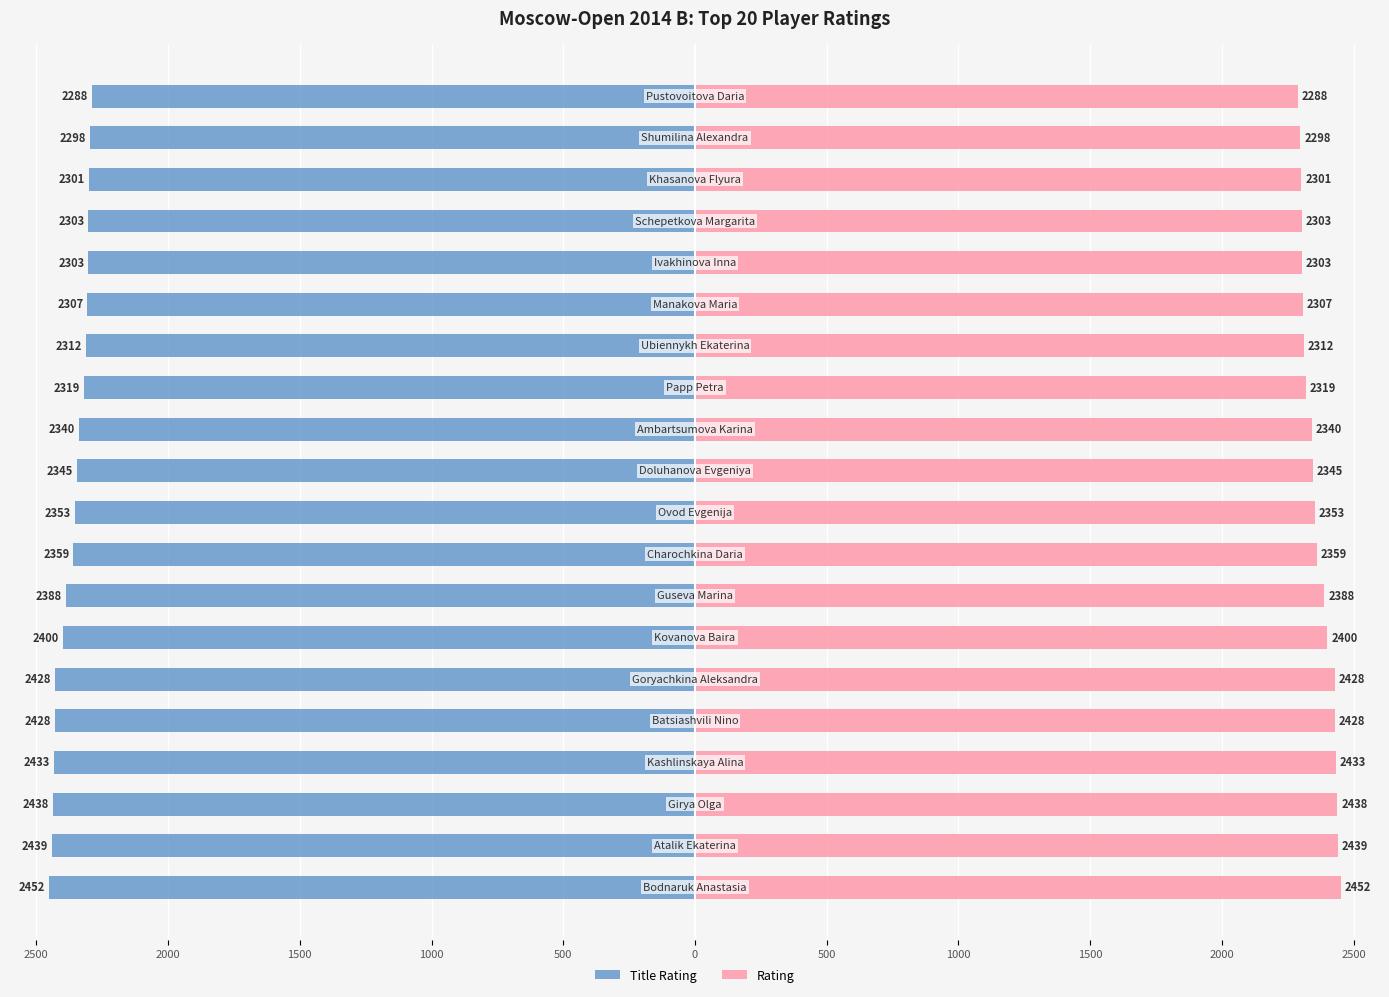

True or false: Title Rating has a value of -4160 at 1500.

False